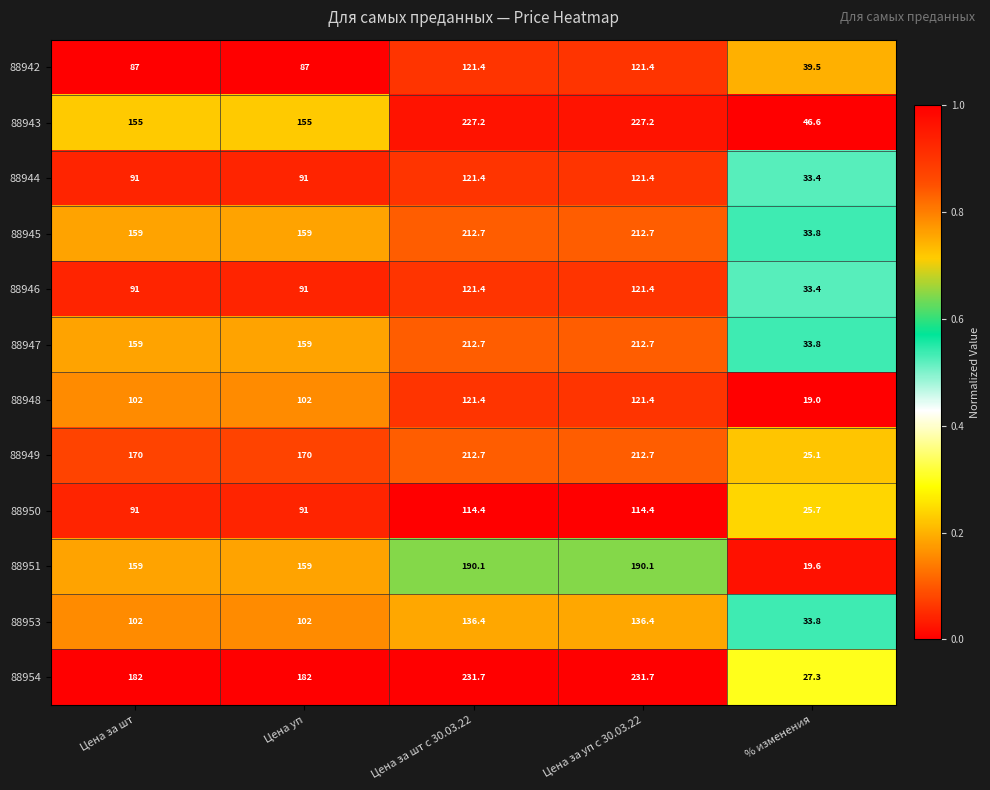

How many categories are shown in the chart?

5